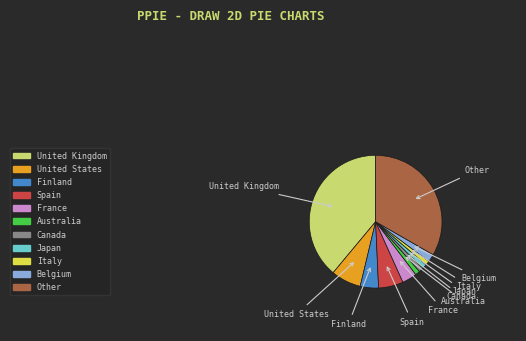

True or false: Australia accounts for 1% of the total.

True